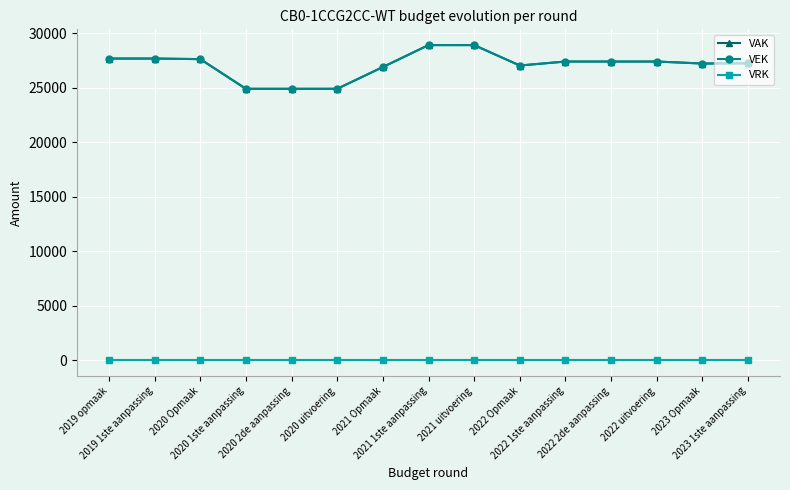

What is the sum of the VAK values at 2020 Opmaak and 2023 Opmaak?

54810